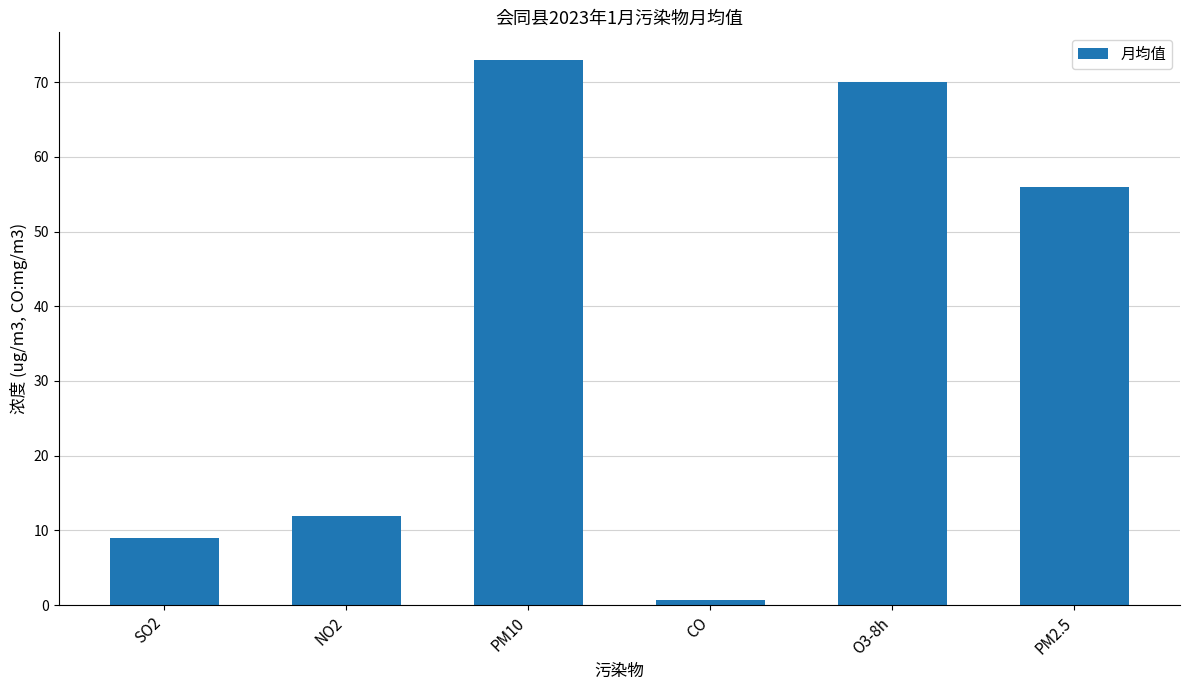

Which label corresponds to the smallest value in the chart?

CO